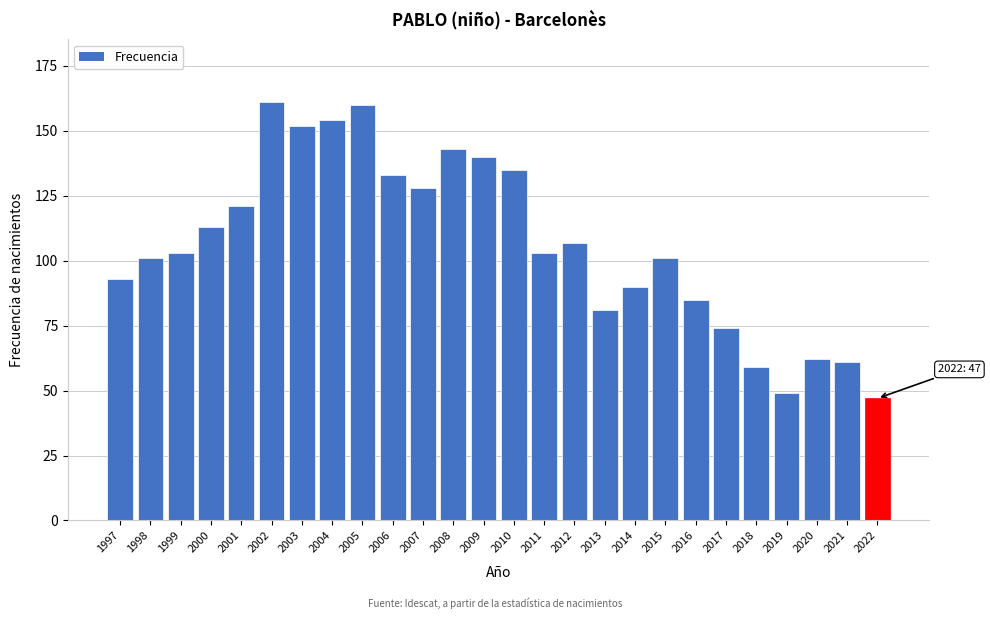

Reading left to right, list all the values displayed in this chart.

93	101	103	113	121	161	152	154	160	133	128	143	140	135	103	107	81	90	101	85	74	59	49	62	61	47